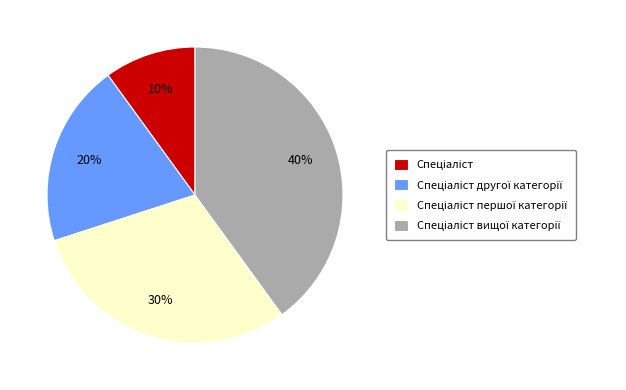

Is there any slice that represents more than half of the pie?

No